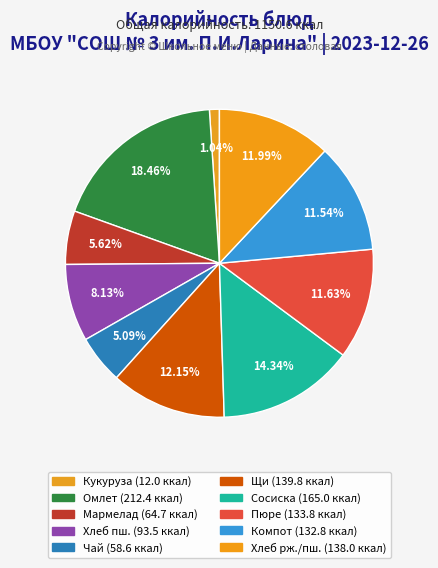

Which slice is the smallest?

Кукуруза консервированная